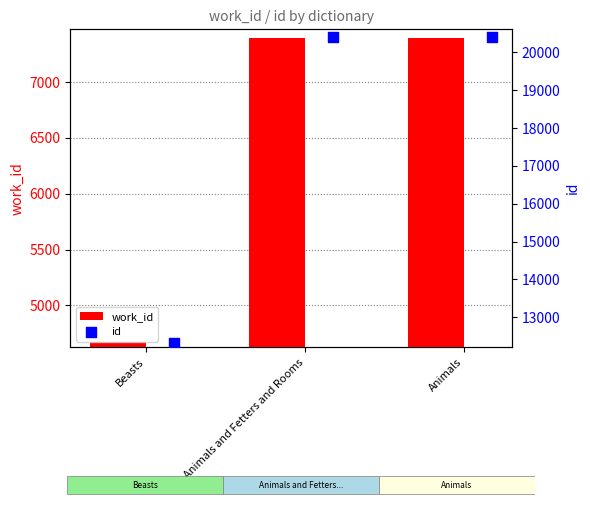

What is the total value across all series at Animals?

27795